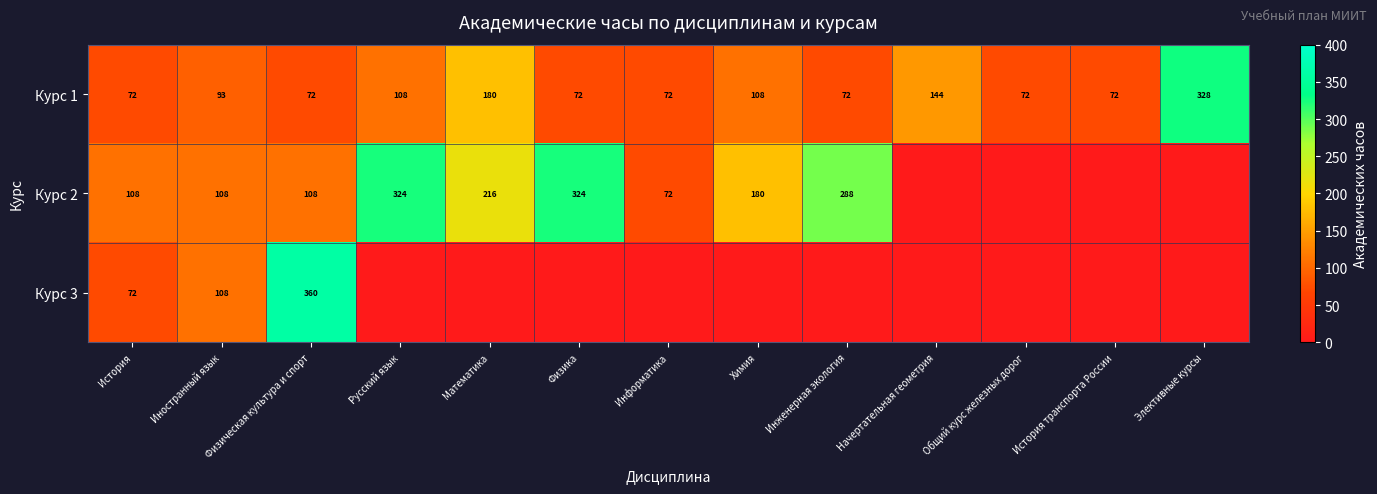

What is the average value of the Курс 1 series?

113